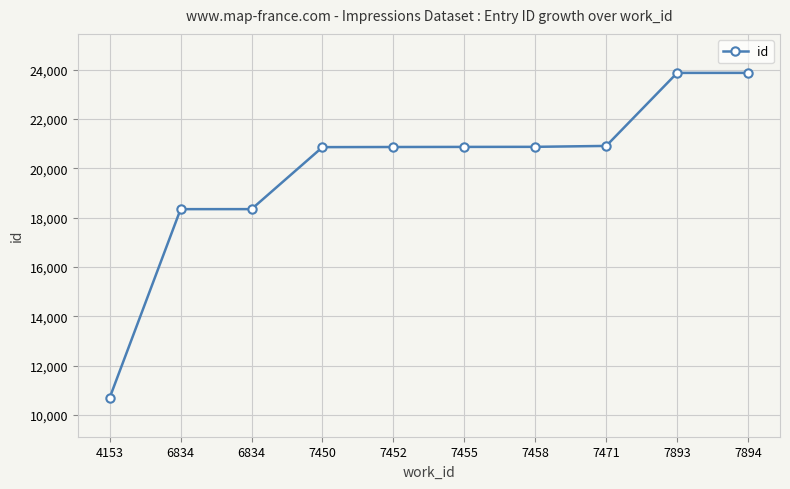

Does the chart have visible grid lines?

Yes